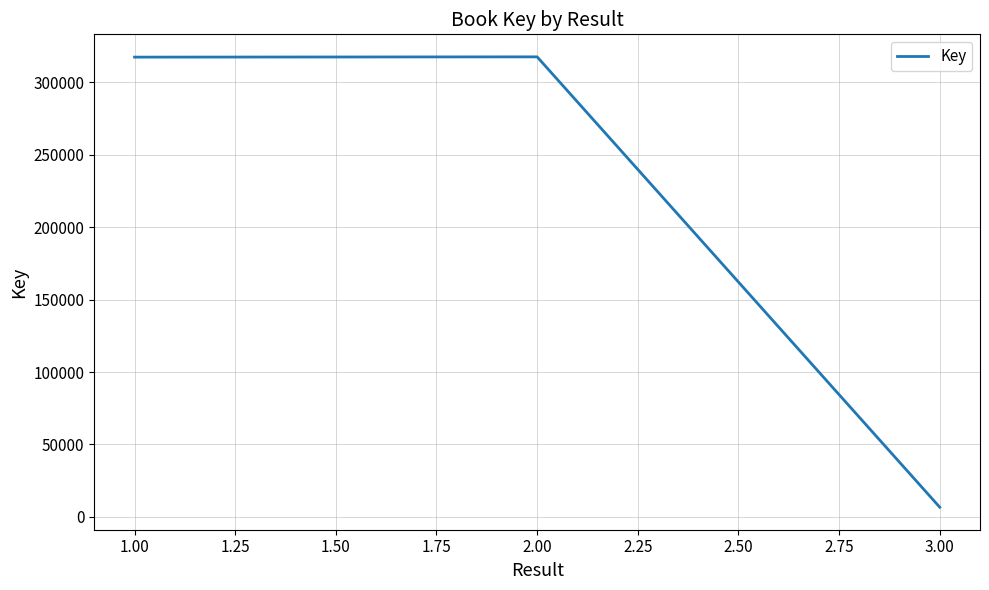

Is it true that the value at 2.00 is 155838?

False